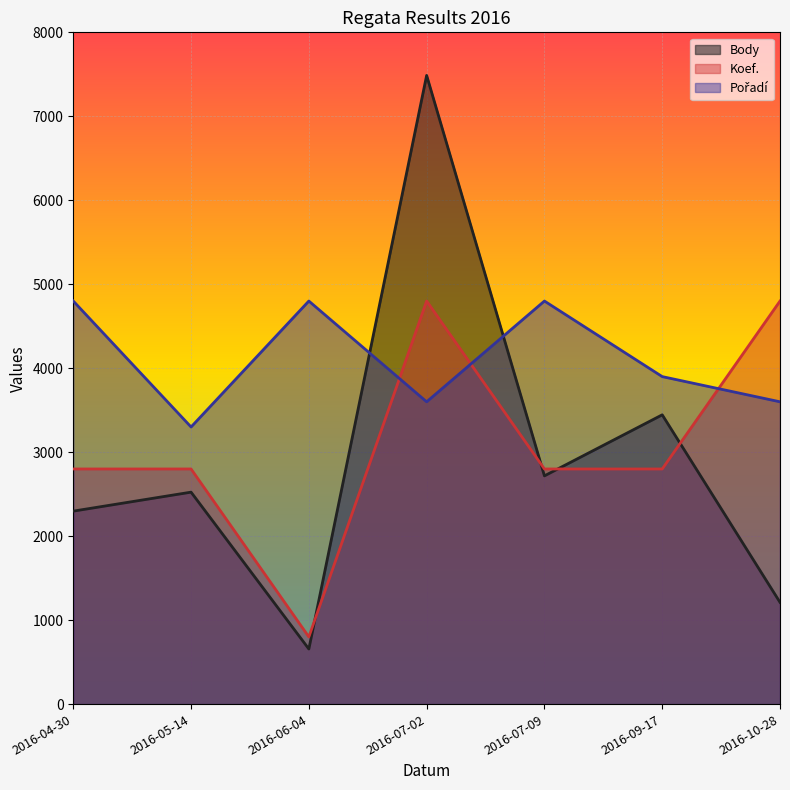

Which series ends up on top after the final intersection of Pořadí and Body?

Pořadí